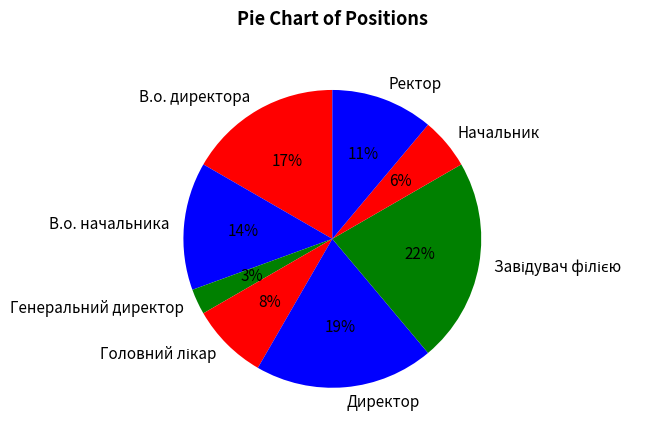

To the nearest percent, what portion does Директор represent?

19%